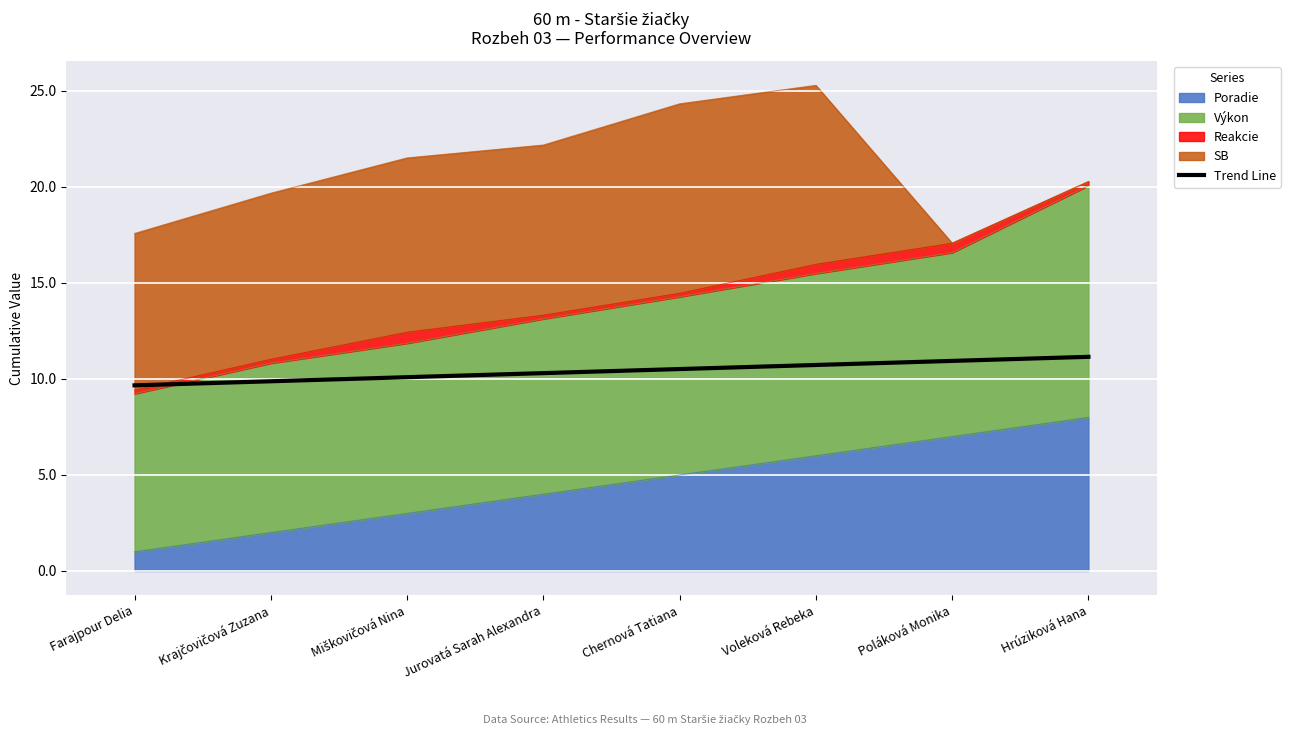

What is the difference between the maximum and minimum values?

1.5